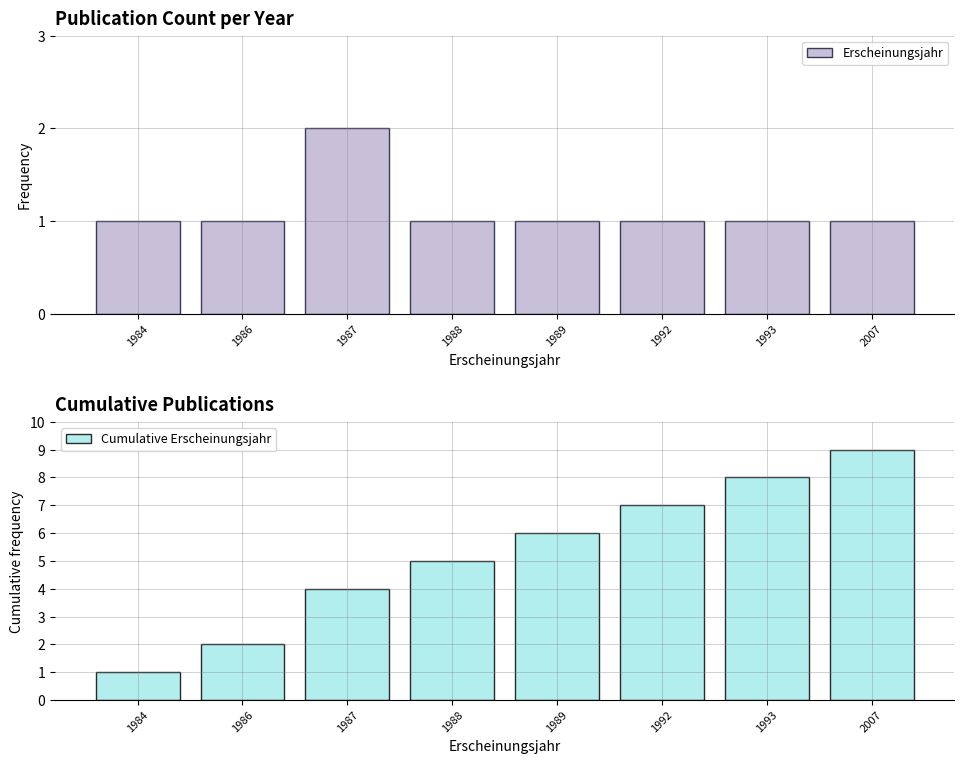

At which label is Erscheinungsjahr closest to 1?

1984